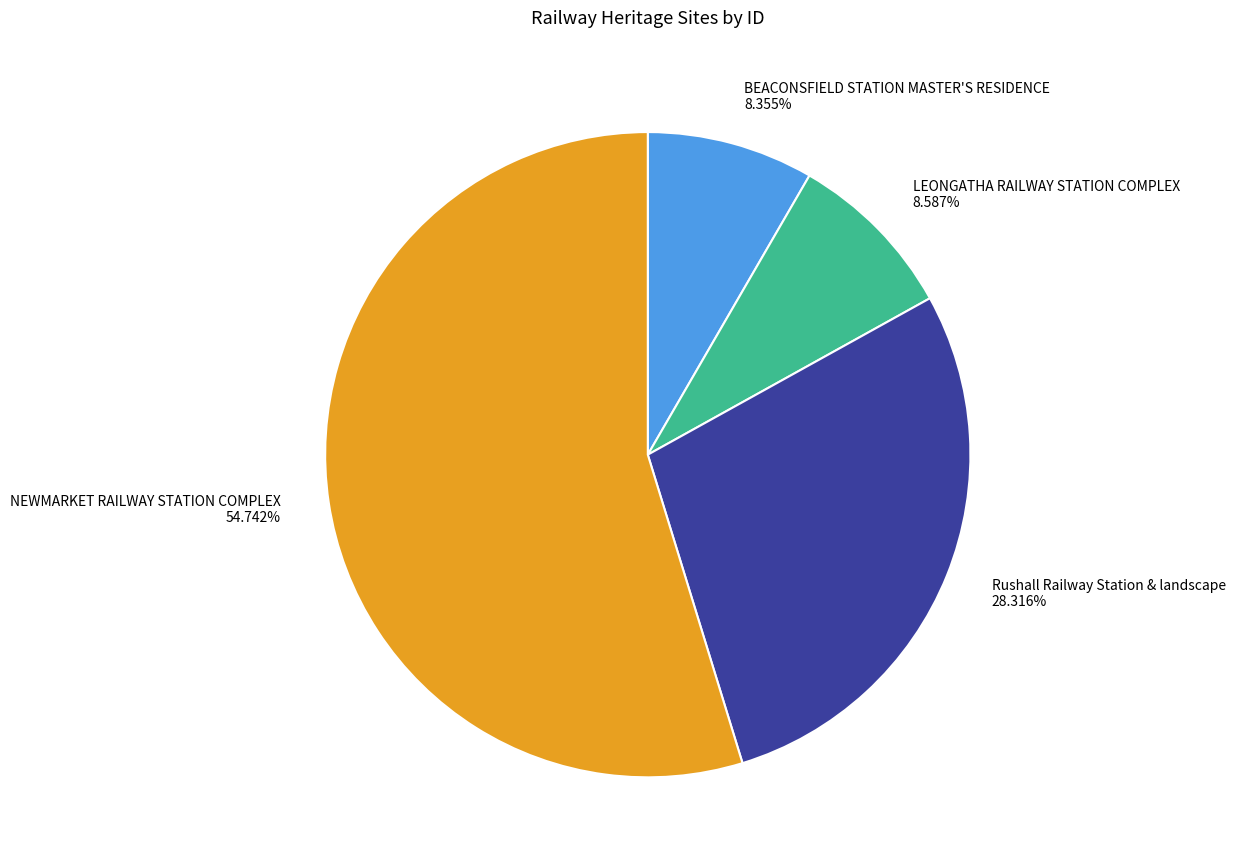

Do BEACONSFIELD STATION MASTER'S RESIDENCE and LEONGATHA RAILWAY STATION COMPLEX together represent more than half of the pie?

No